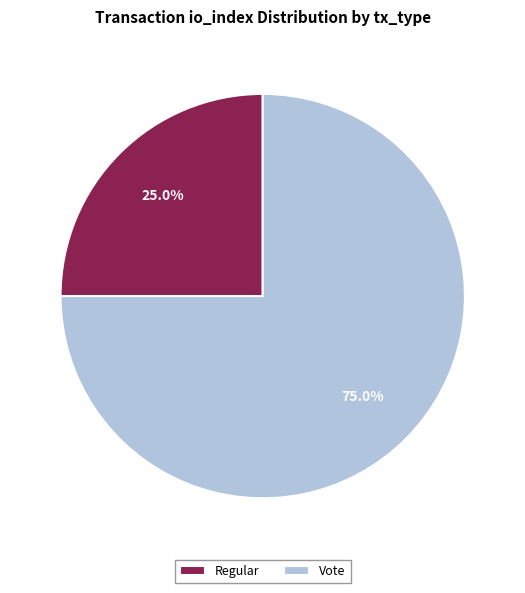

To the nearest percent, what is the difference between the largest and smallest slice percentages?

50%